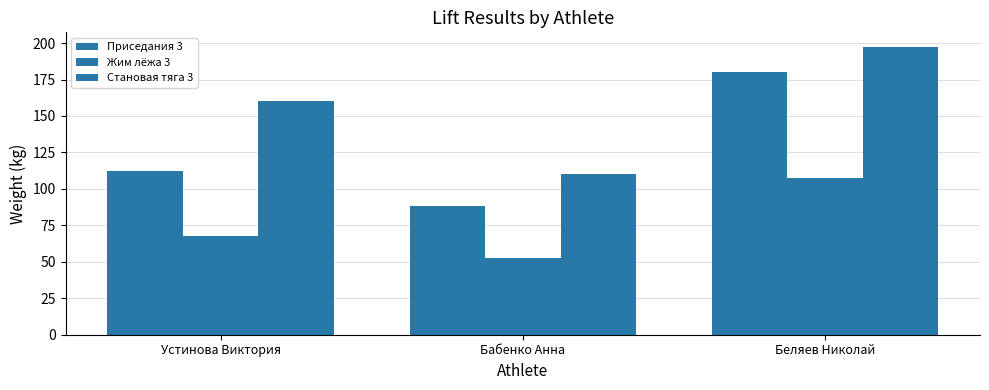

How many data points in Приседания 3 are less than 112?

1